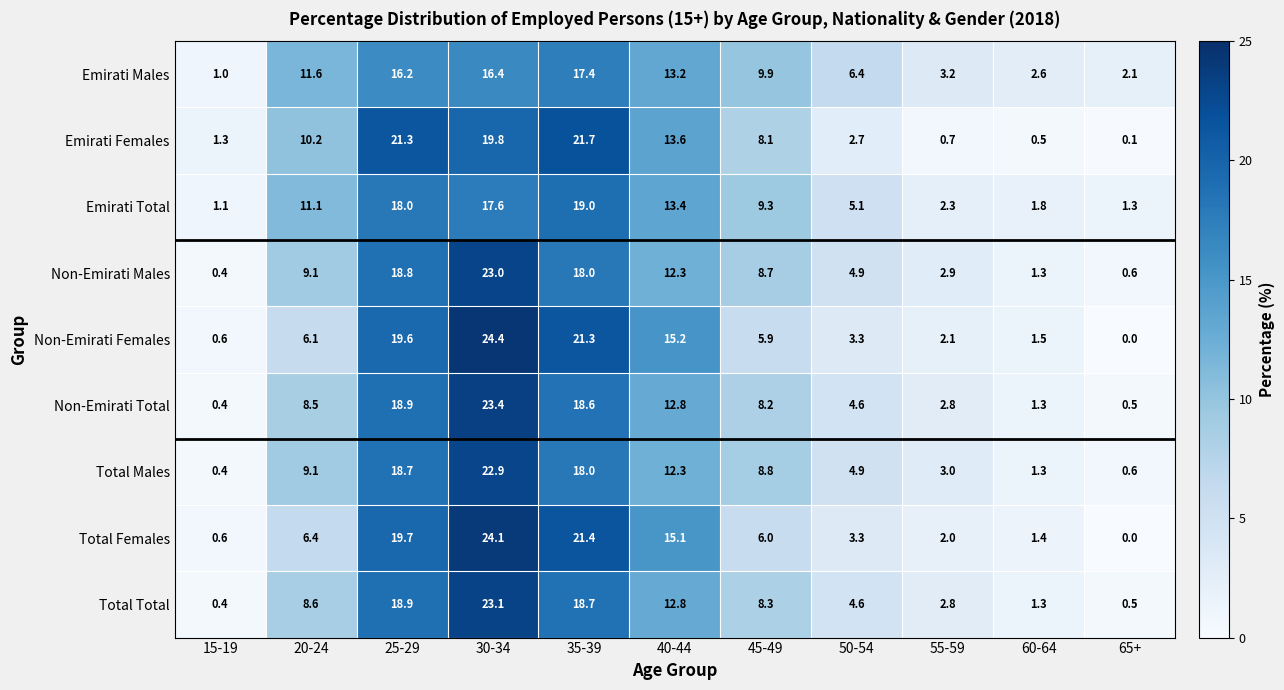

Which series has the widest spread of values?

Non-Emirati Females